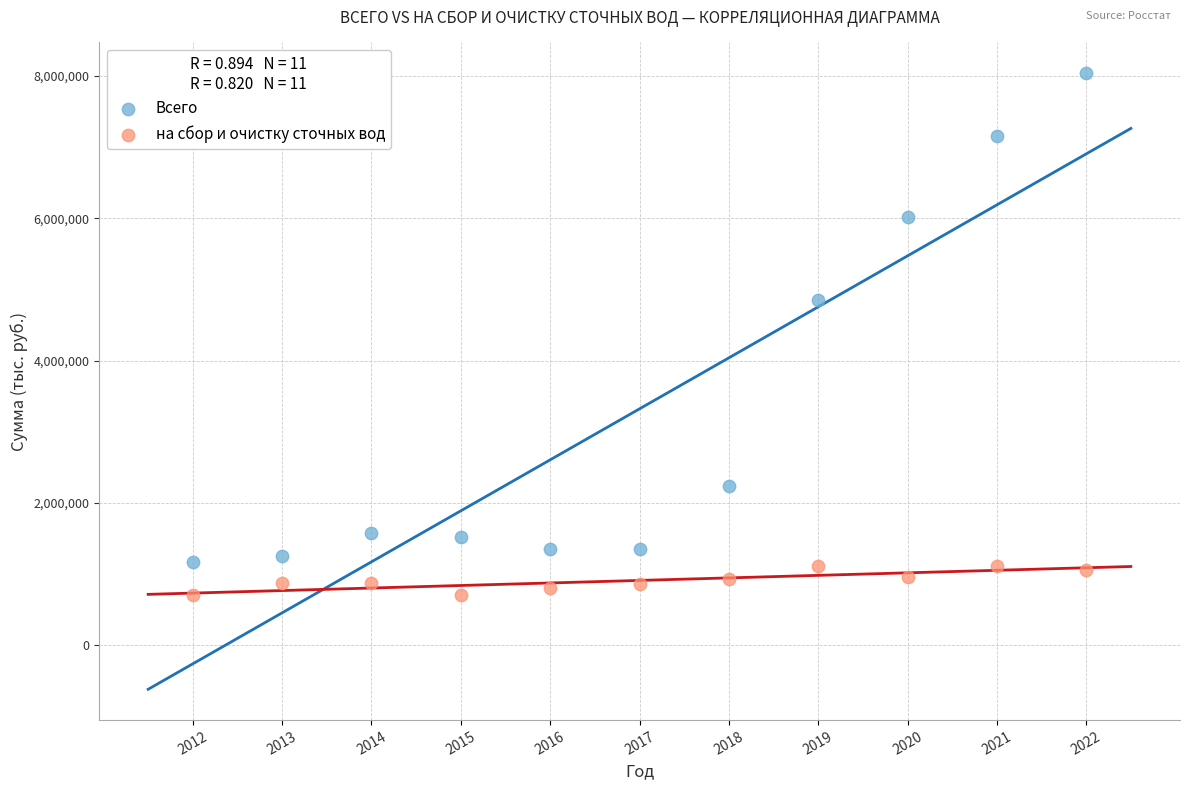

Across all data points, what is the range of Y values (max minus min)?

7326975